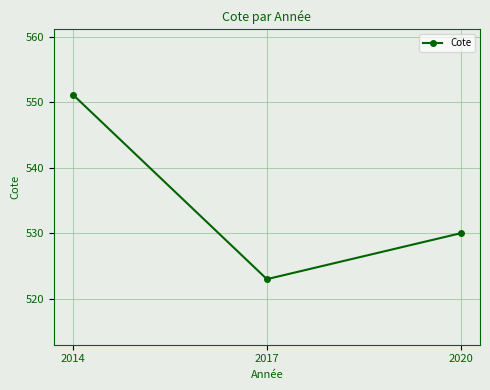

What is the difference between the maximum and second lowest values?

21.1